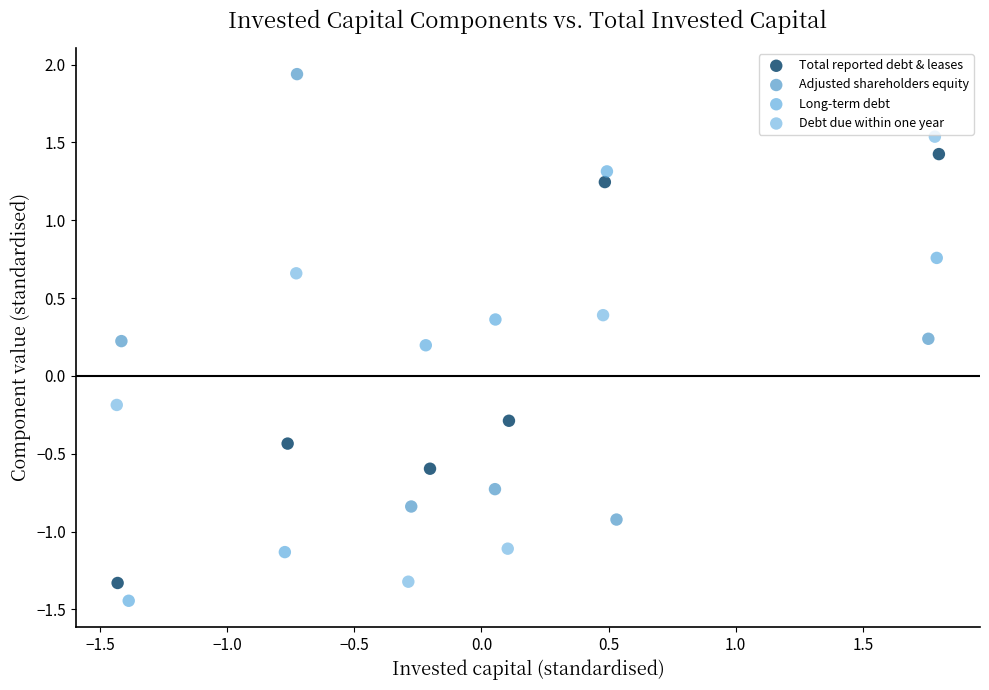

Which series contains the lowest Y value?

Long-term debt